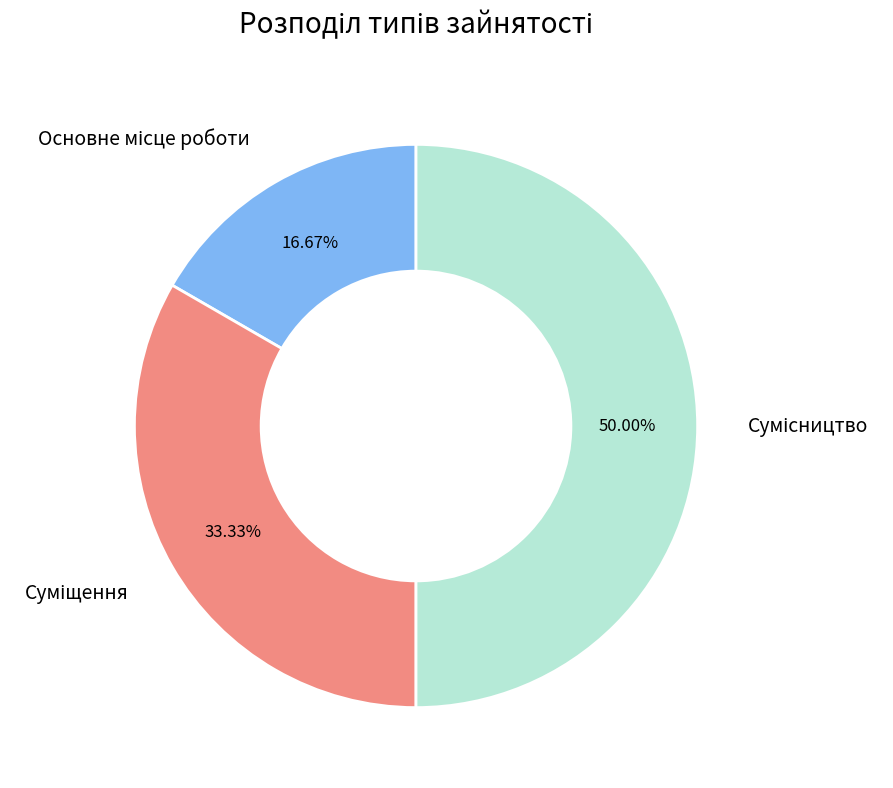

Which has a higher value, Суміщення or Основне місце роботи?

Суміщення